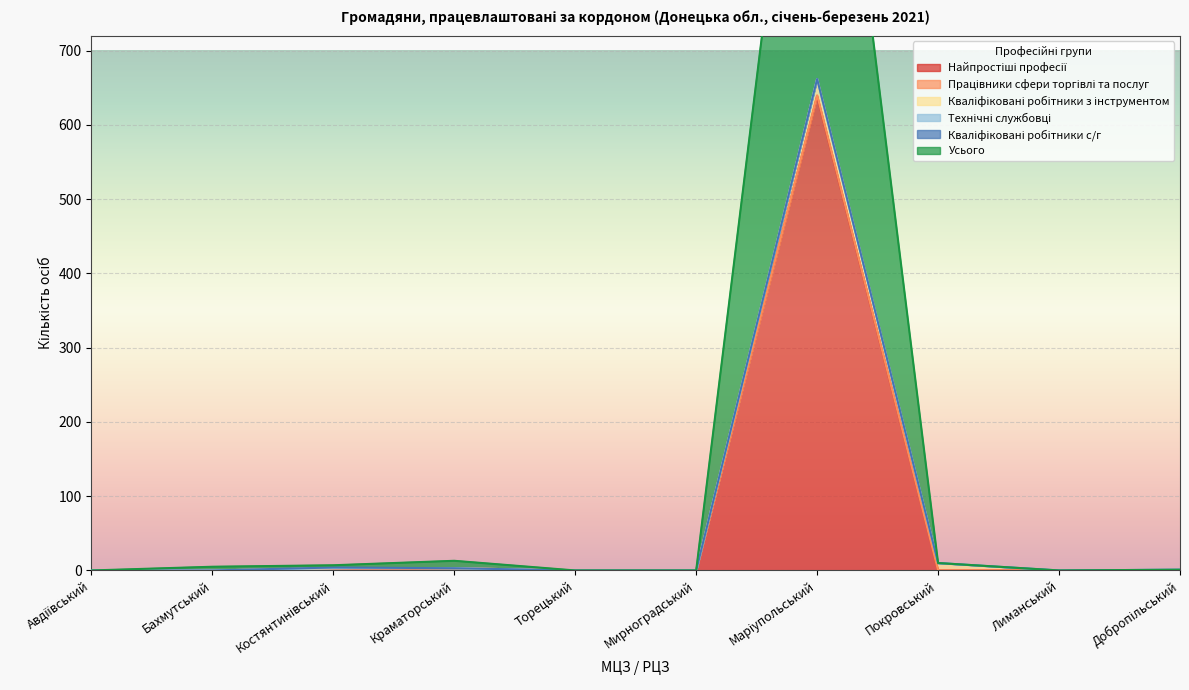

What are all the series names shown in the legend?

Найпростіші професії, Працівники сфери торгівлі та послуг, Кваліфіковані робітники з інструментом, Технічні службовці, Кваліфіковані робітники с/г, Усього